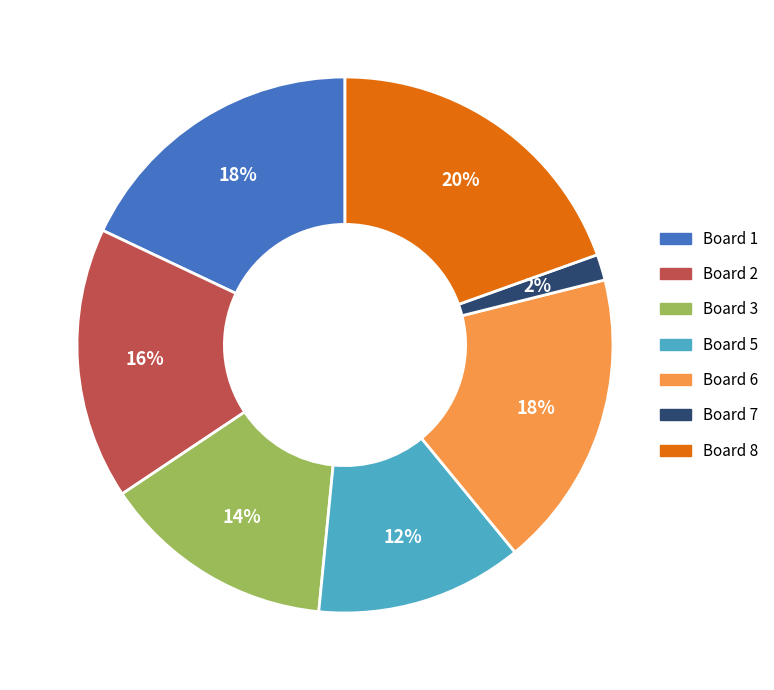

Does any single category account for the majority?

No